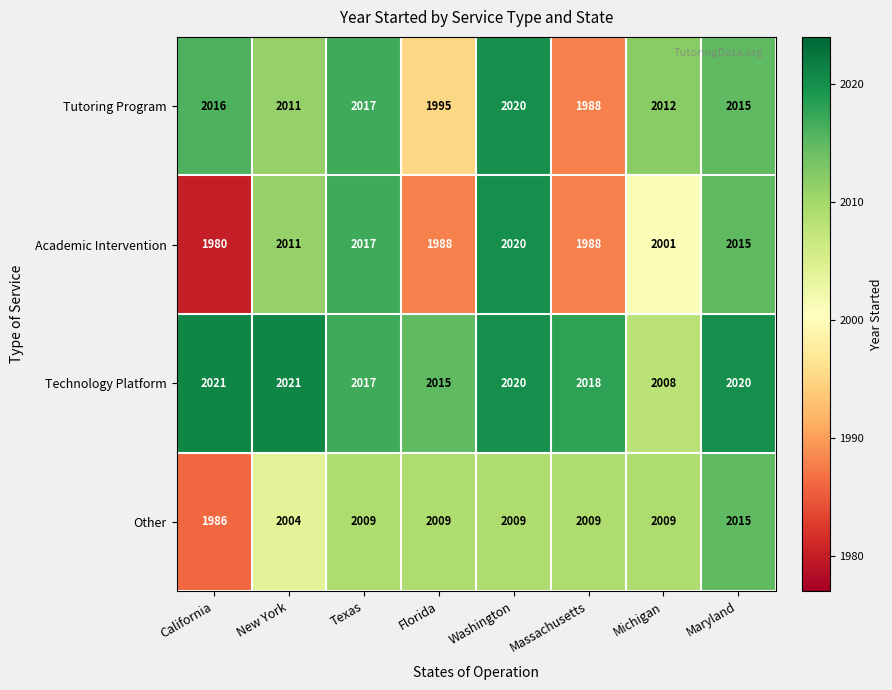

What is the approximate value of Academic Intervention at California?

1980